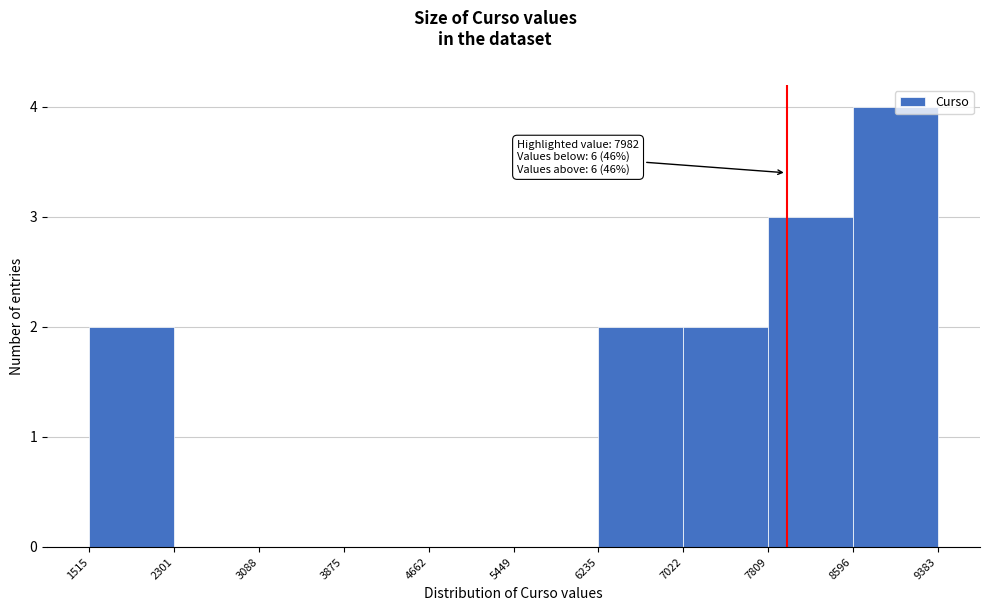

Which range on the x-axis has the tallest bar?

8596 to 9383